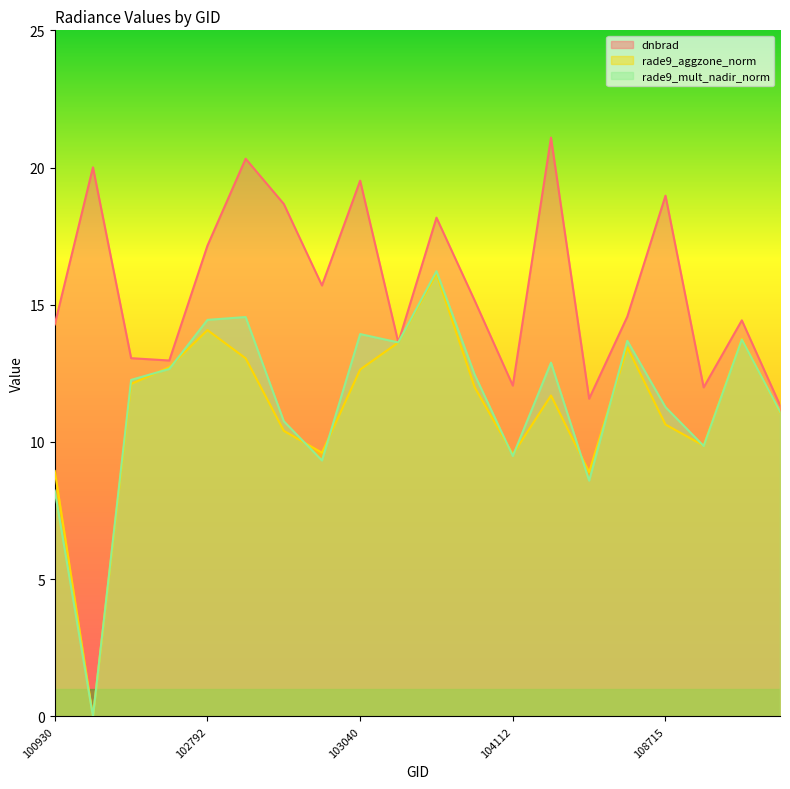

What is the value of the rade9_aggzone_norm point at the 7th from the left?

10.4